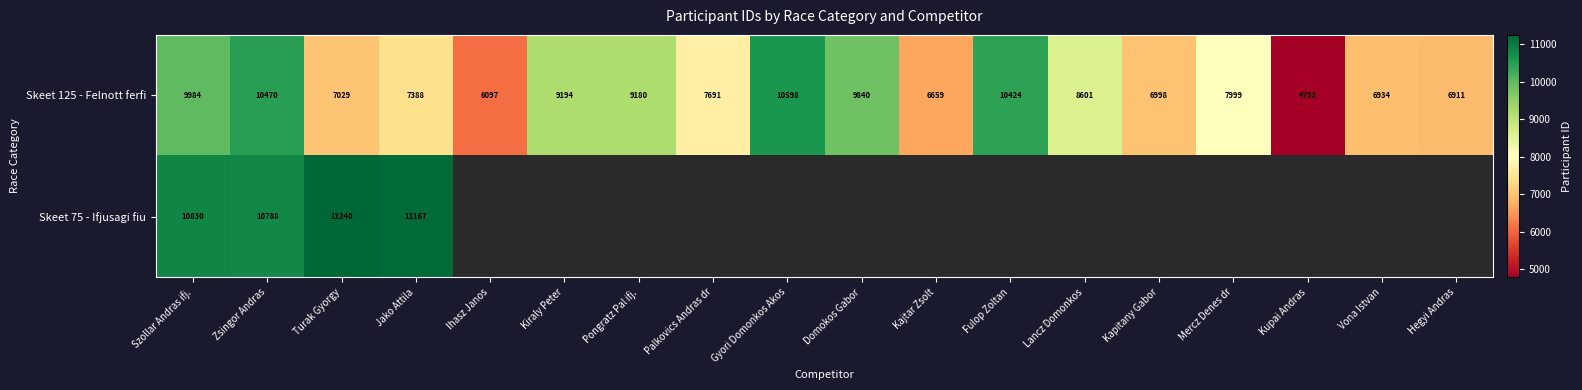

What is the difference between the maximum and minimum values in the Skeet 125 - Felnott ferfi series?

5806